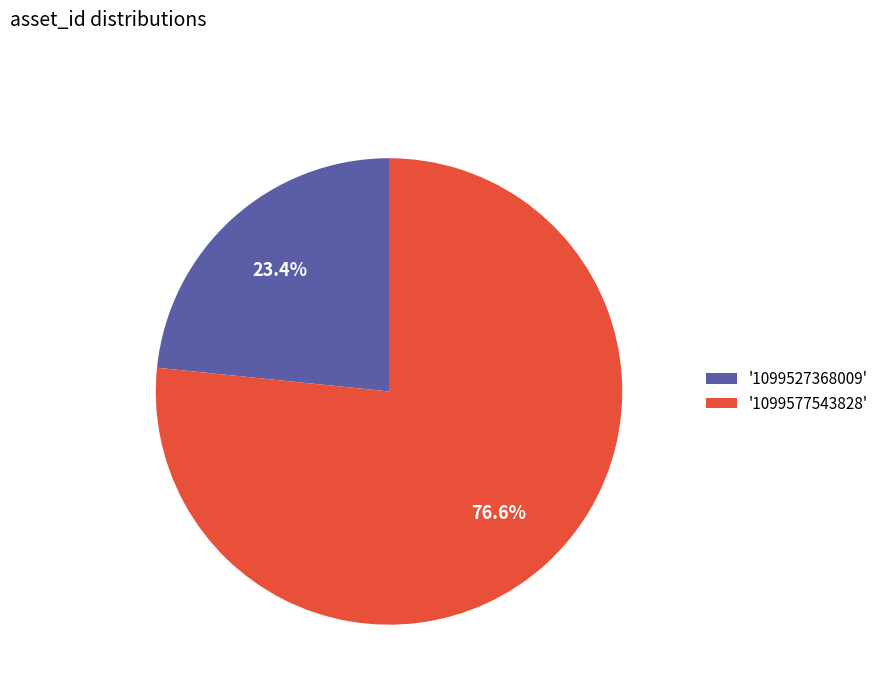

What percentage is NOT represented by '1099527368009'?

76.6%